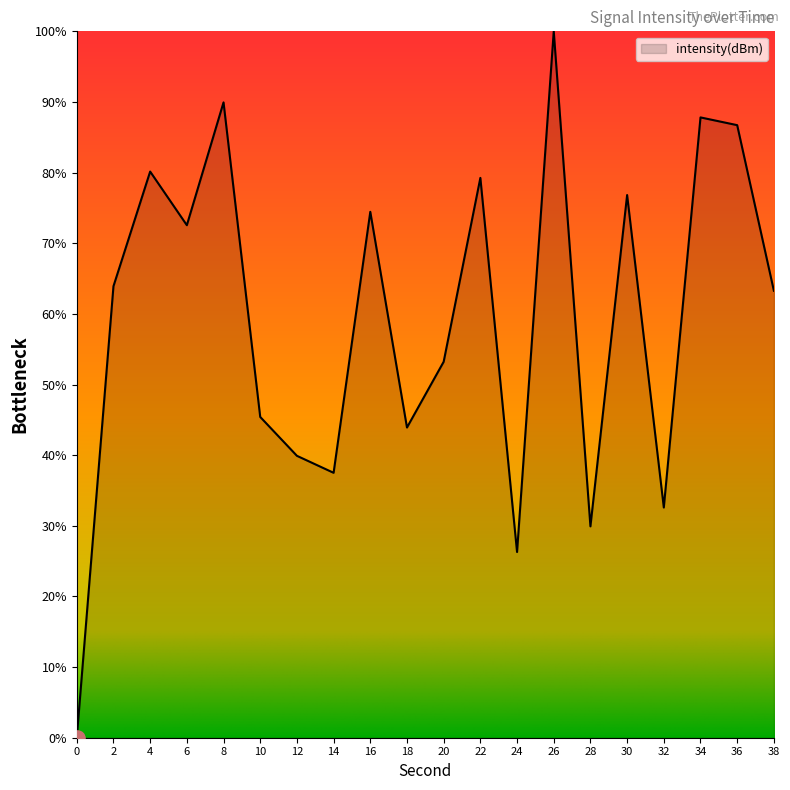

What is the ratio of the value at 16 to the value at 6?

1.0